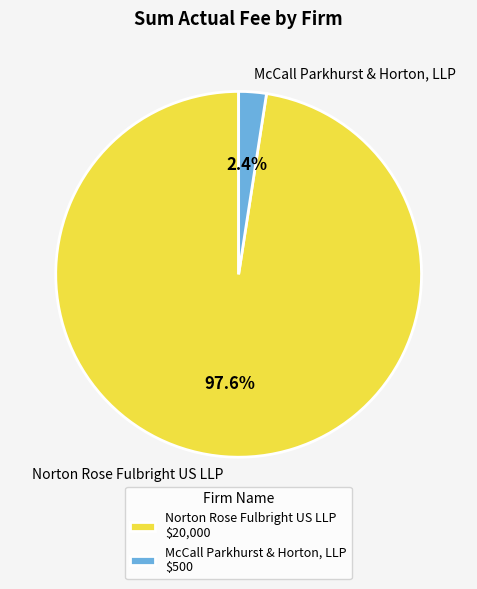

To the nearest percent, what is the difference between the McCall Parkhurst & Horton, LLP and Norton Rose Fulbright US LLP slice percentages?

95%